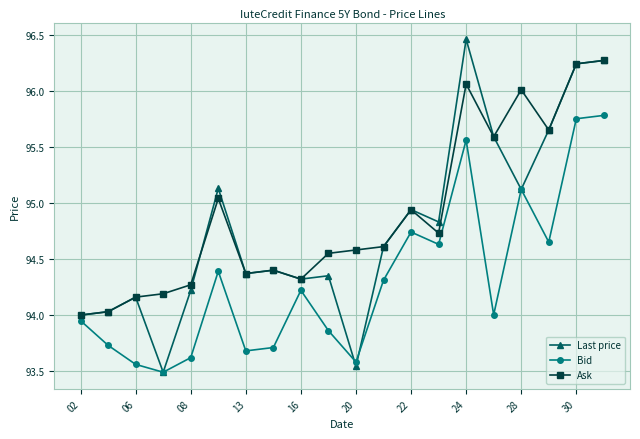

True or false: Bid has more than 0 points higher than both neighbors.

True